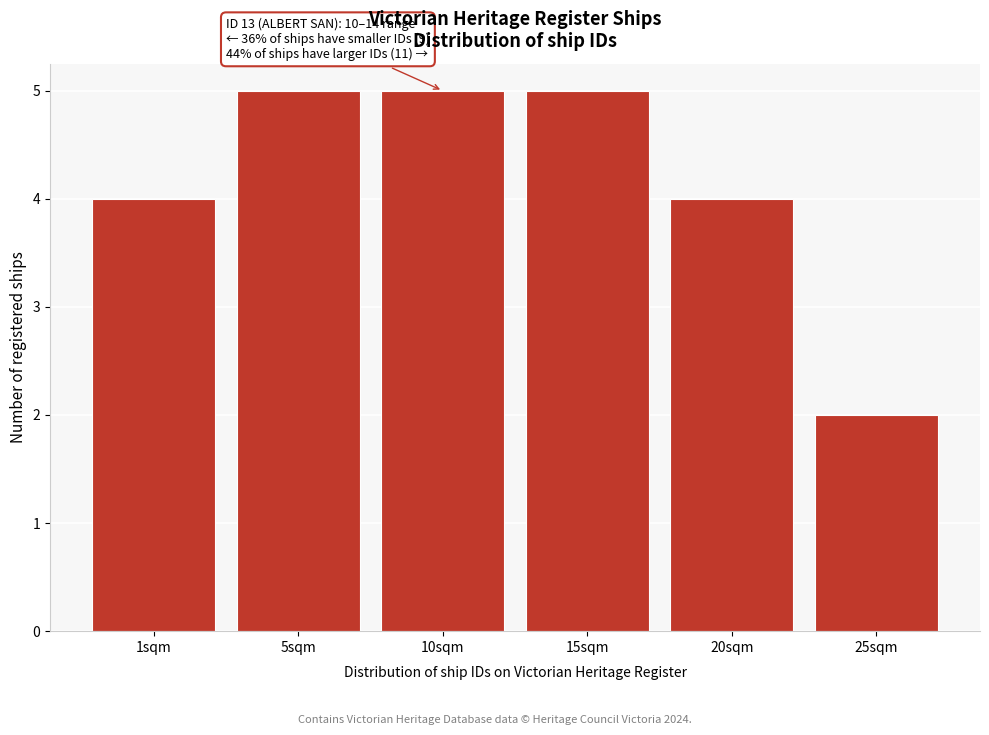

Reading left to right, list all the values displayed in this chart.

4	5	5	5	4	2